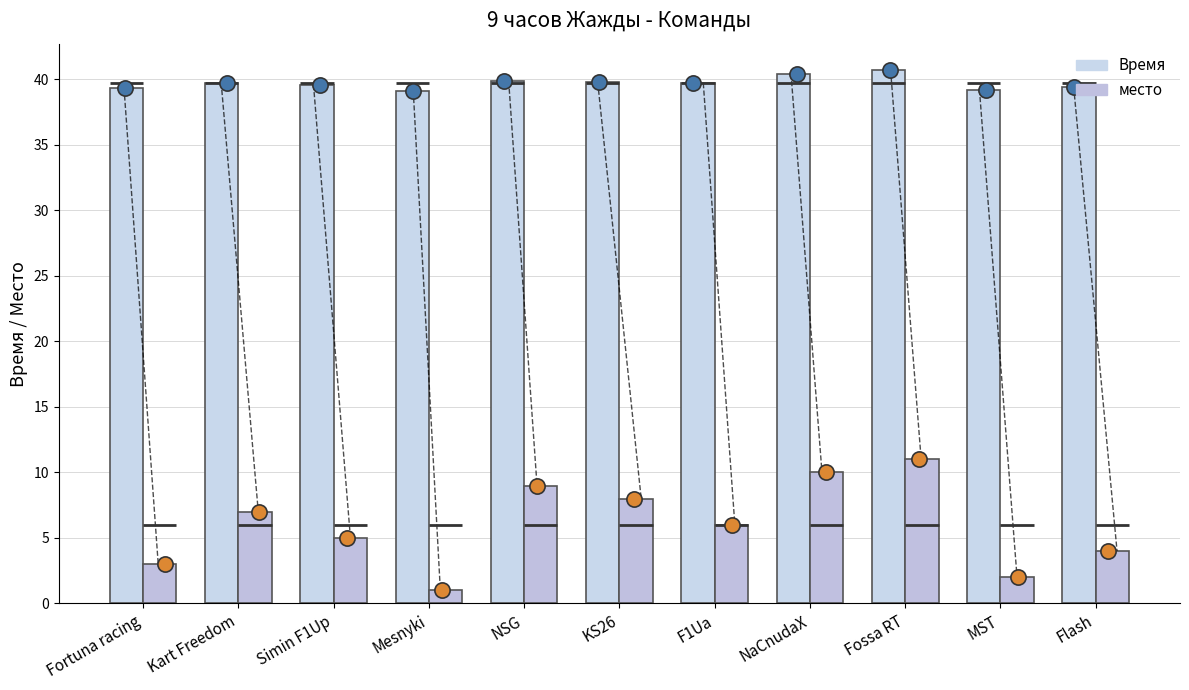

What is the total value across all series at NaCnudaX?

50.4